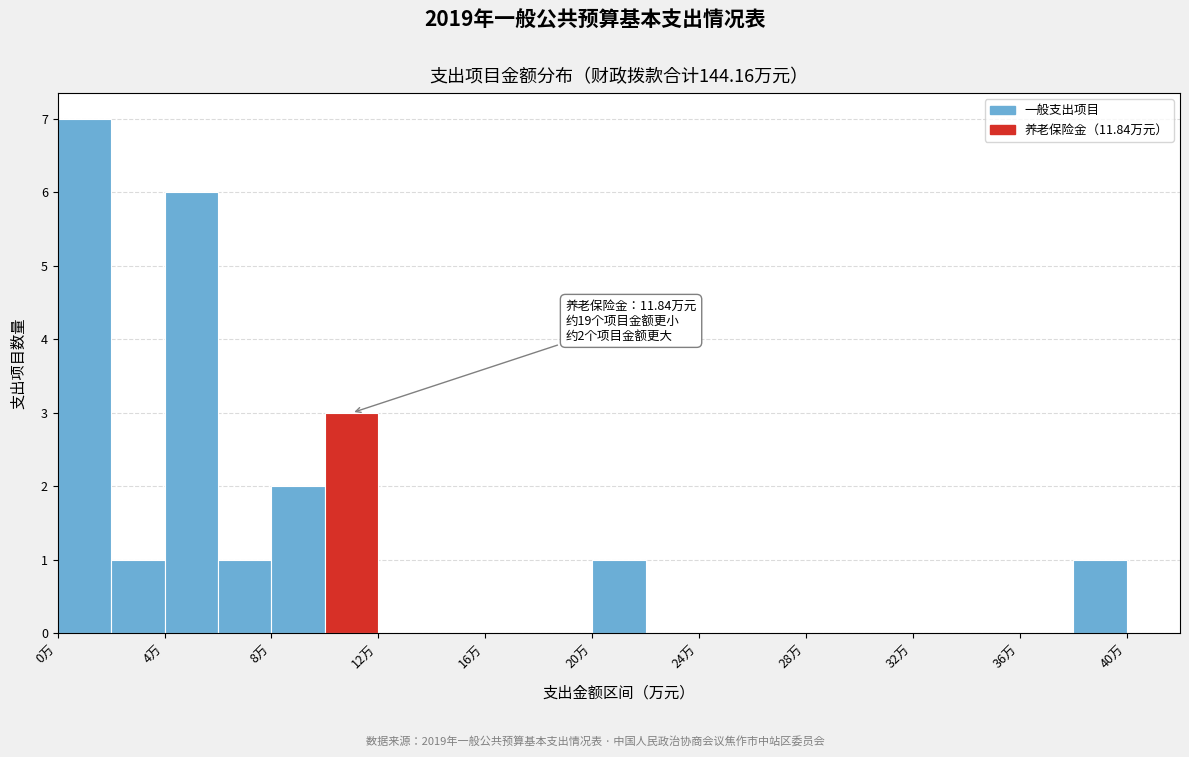

Which range on the x-axis has the tallest bar?

0 to 2